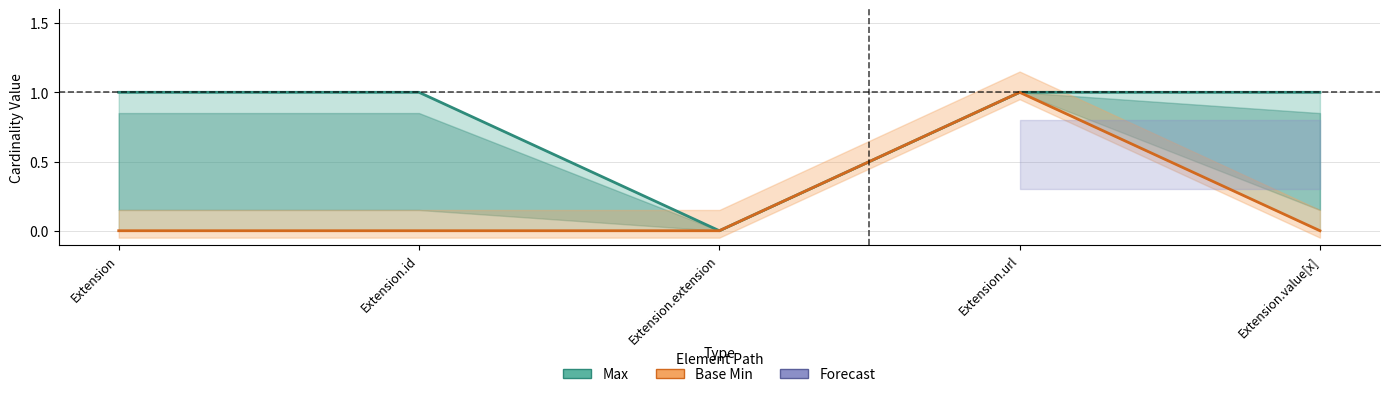

What is the difference between the maximum and minimum values in the Base Min series?

1